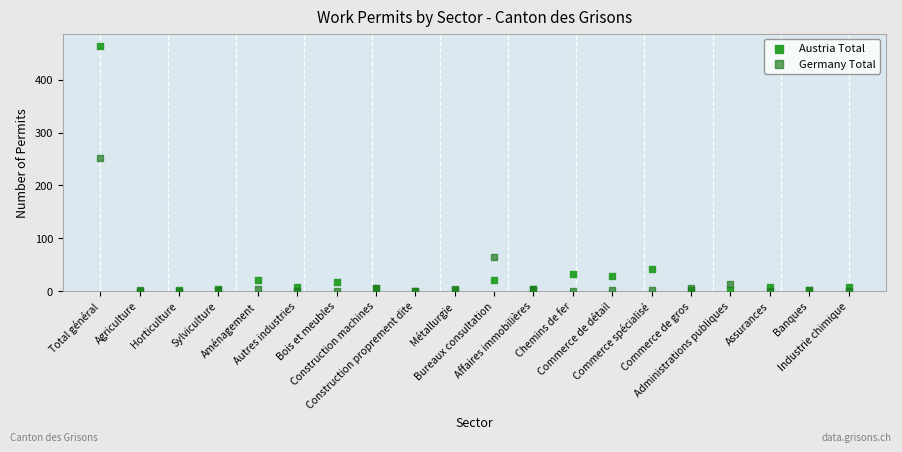

Across all series, what Y value is closest to 232?

252